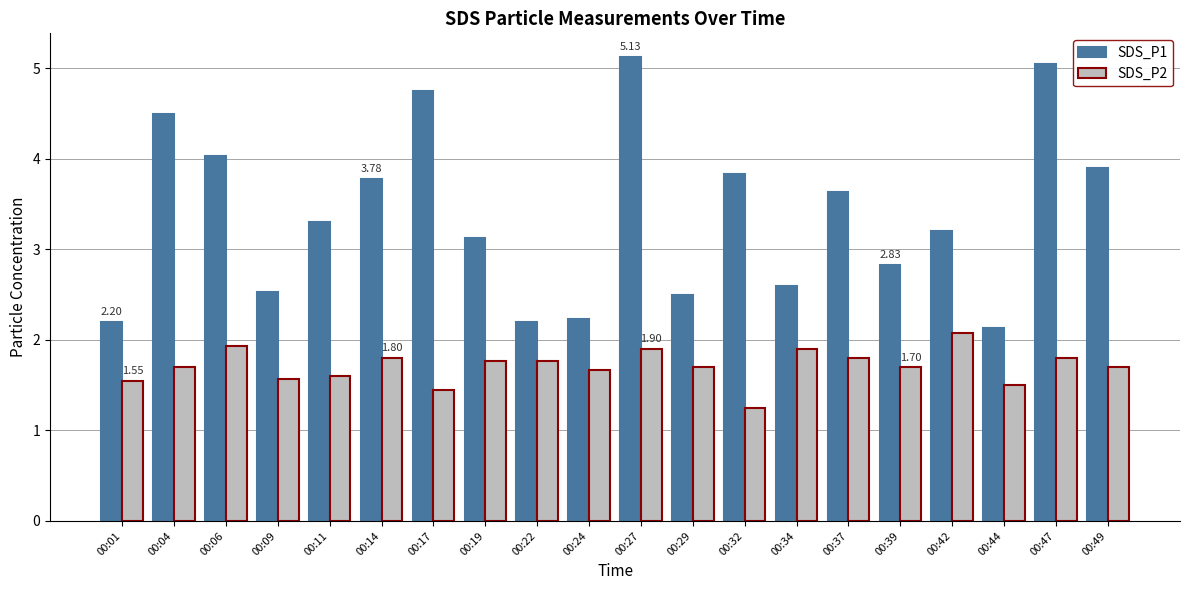

What are all the series names shown in the legend?

SDS_P1, SDS_P2